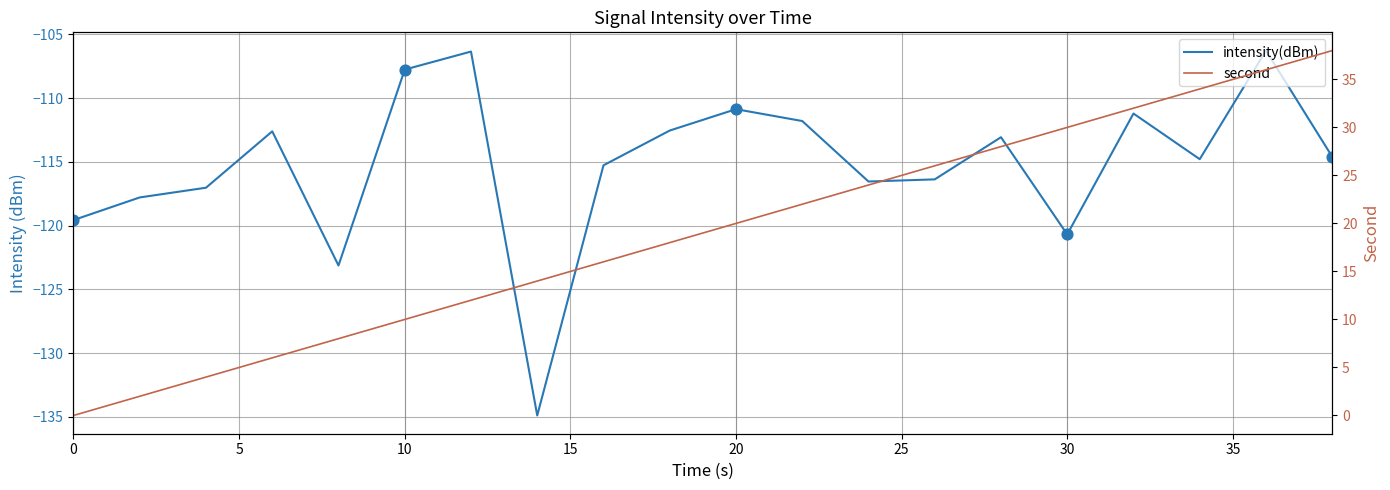

Which series contains the lowest Y value?

intensity(dBm)